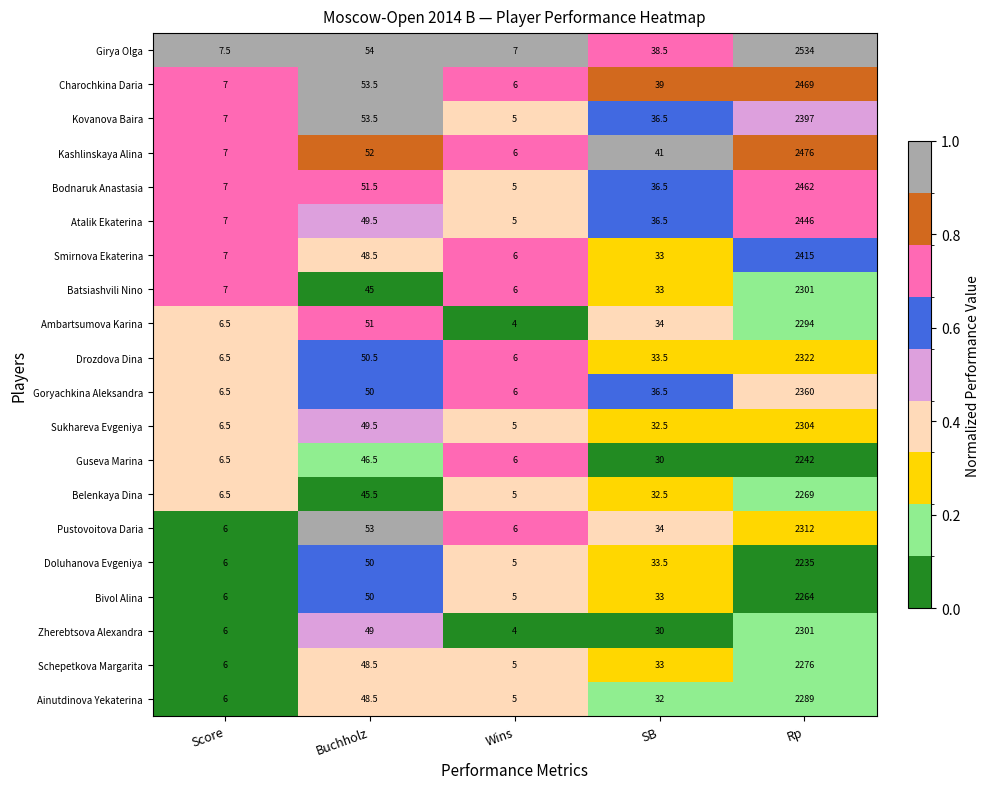

At which label is Kovanova Baira closest to 1201?

Buchholz